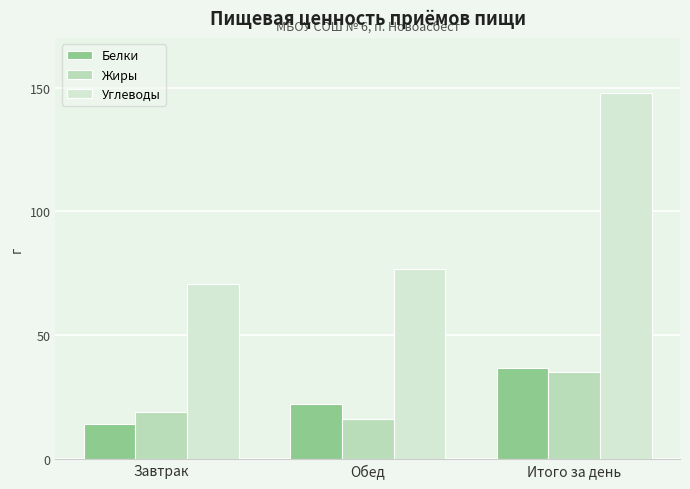

Which series has the largest total across all categories?

Углеводы